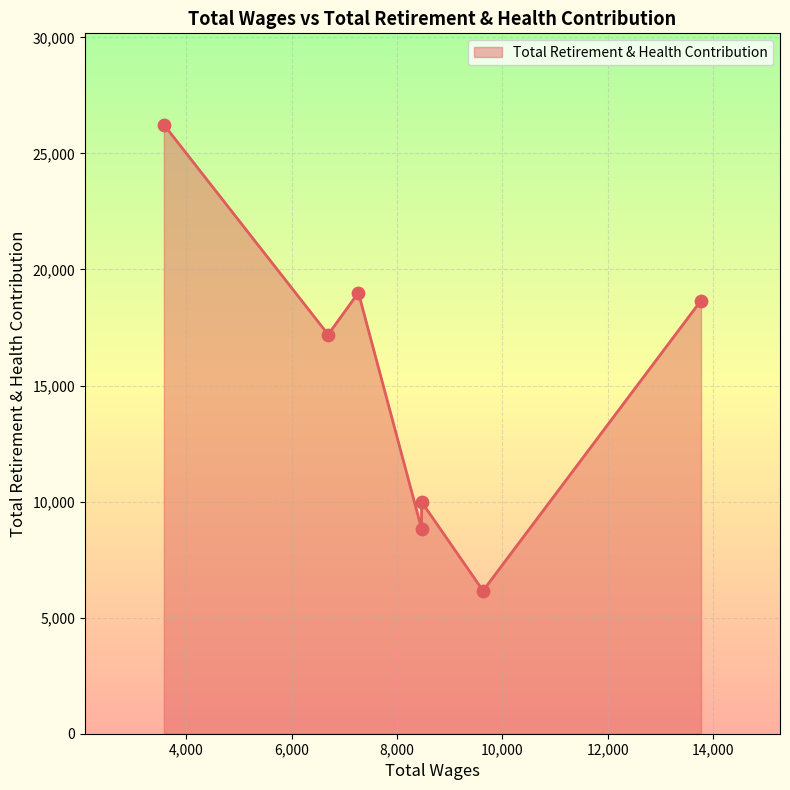

Which has a higher value, 3571.0 or 6691.0?

3571.0